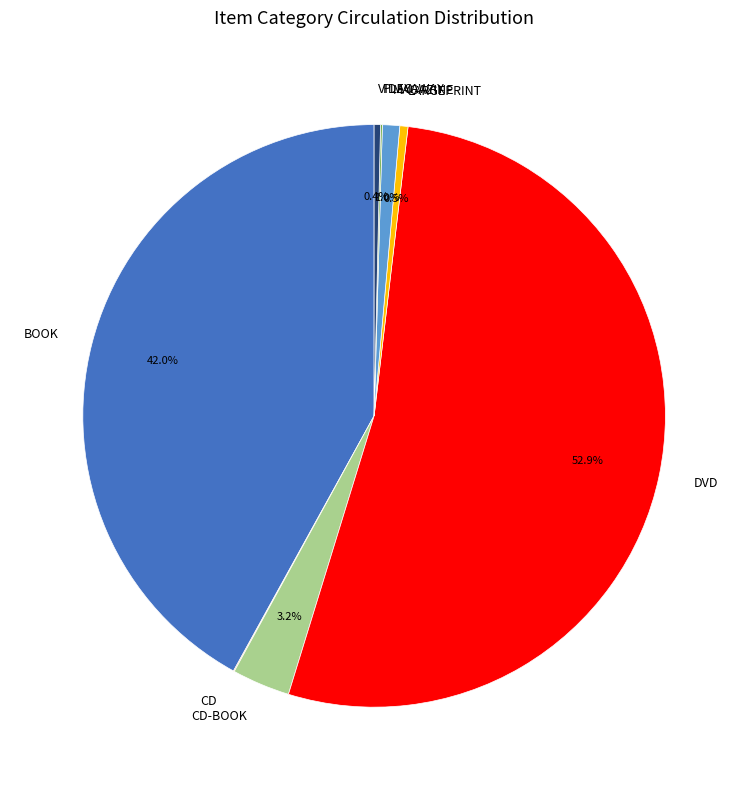

Approximately how many times larger is the value at BOOK compared to VIDEO?

119.3